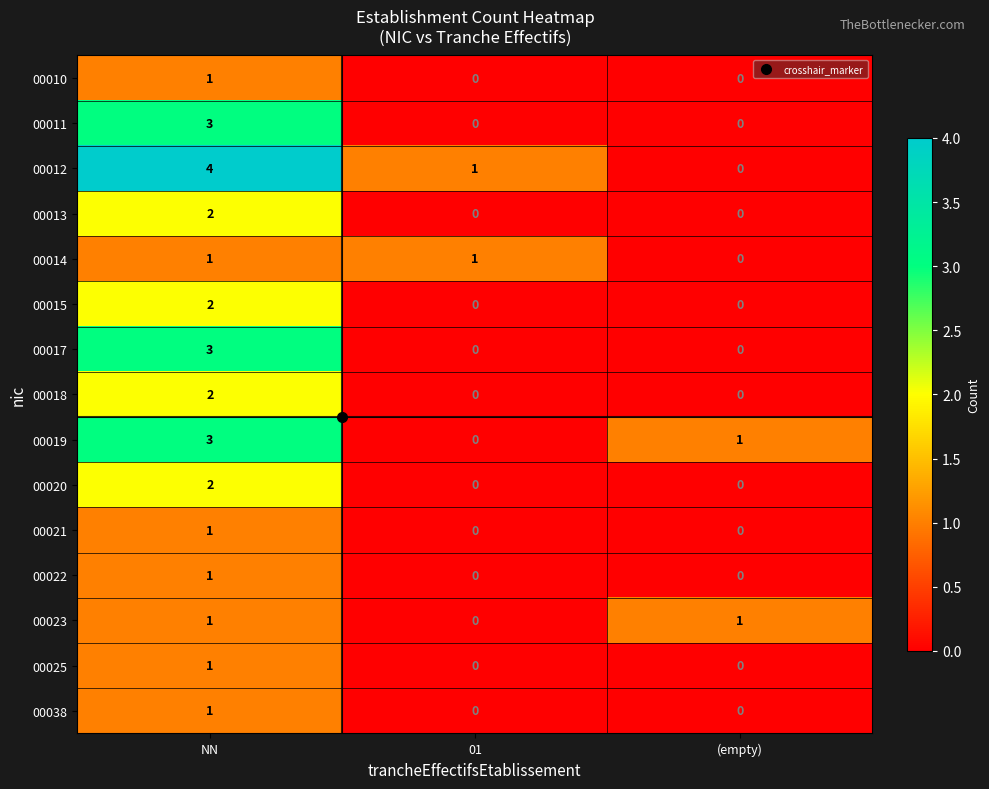

At which category is the sum across all series the highest?

NN